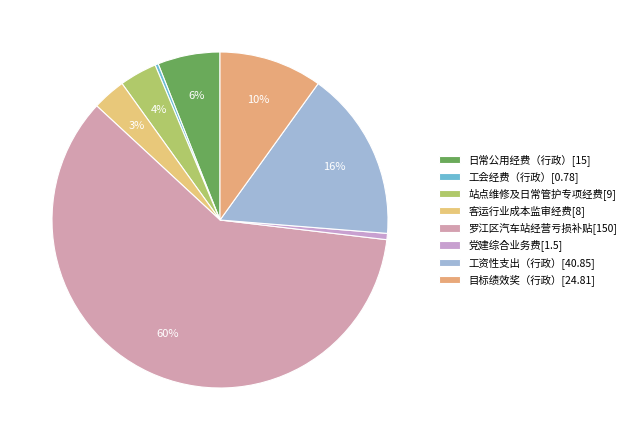

Combined, what portion of the pie is 工资性支出（行政） and 目标绩效奖（行政）?

26.3%